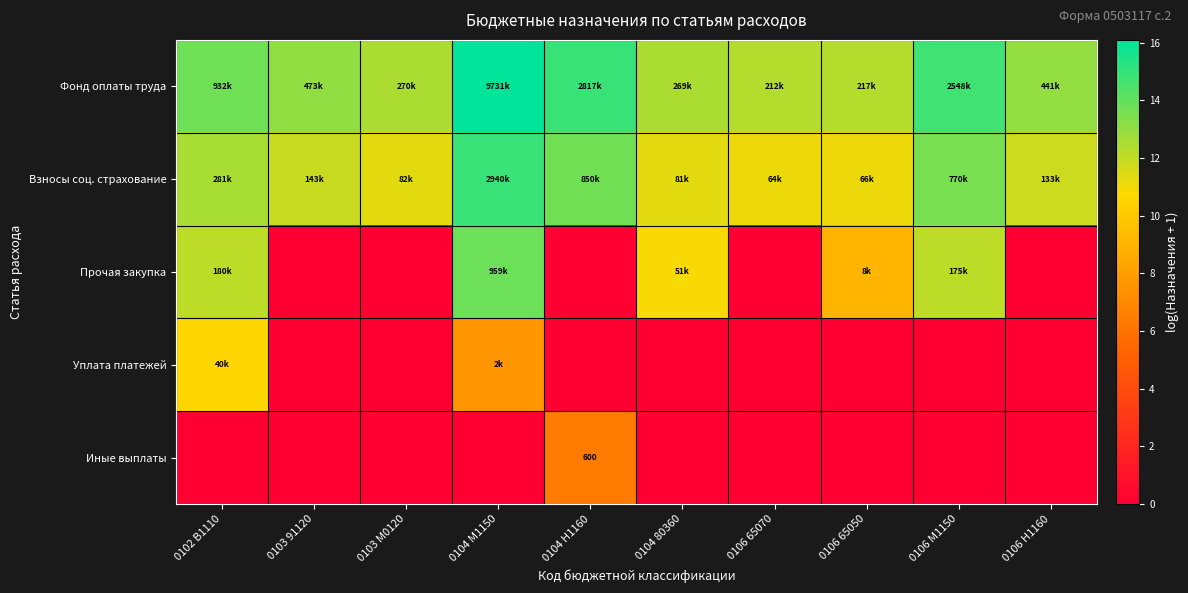

True or false: Прочая закупка has a value of 8.6 at 0103 М0120.

False